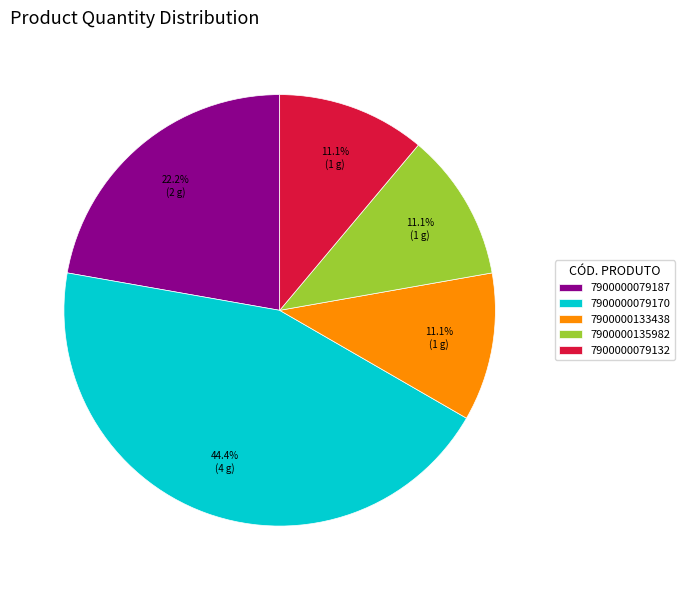

To the nearest percent, what is the combined percentage of 7900000135982 and 7900000133438?

22%